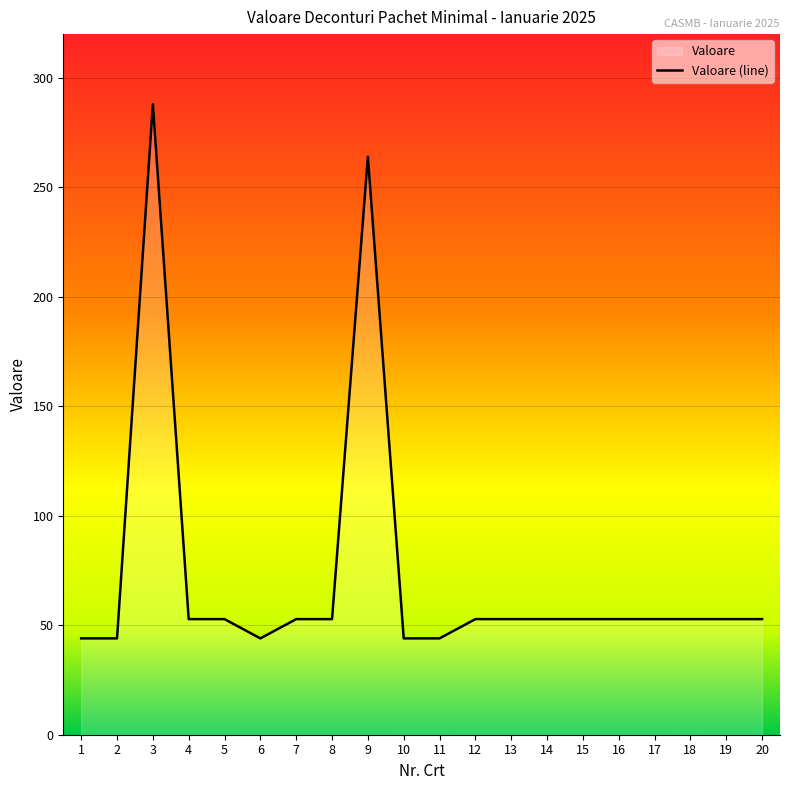

What is the smallest value displayed?

44.0